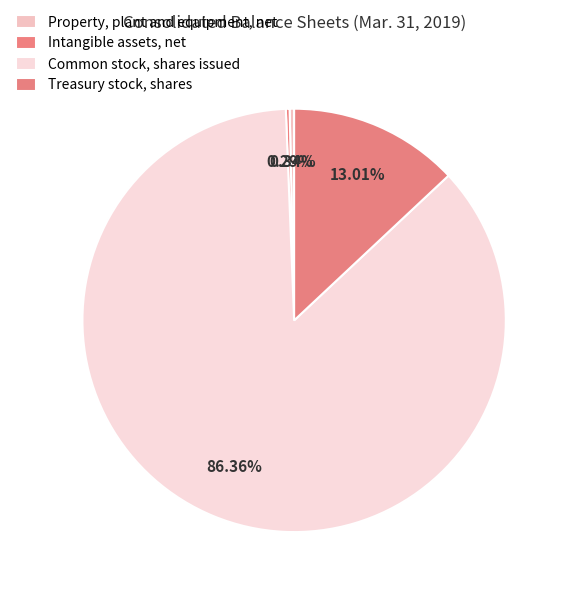

Is it true that Treasury stock, shares is 1% of the pie?

False